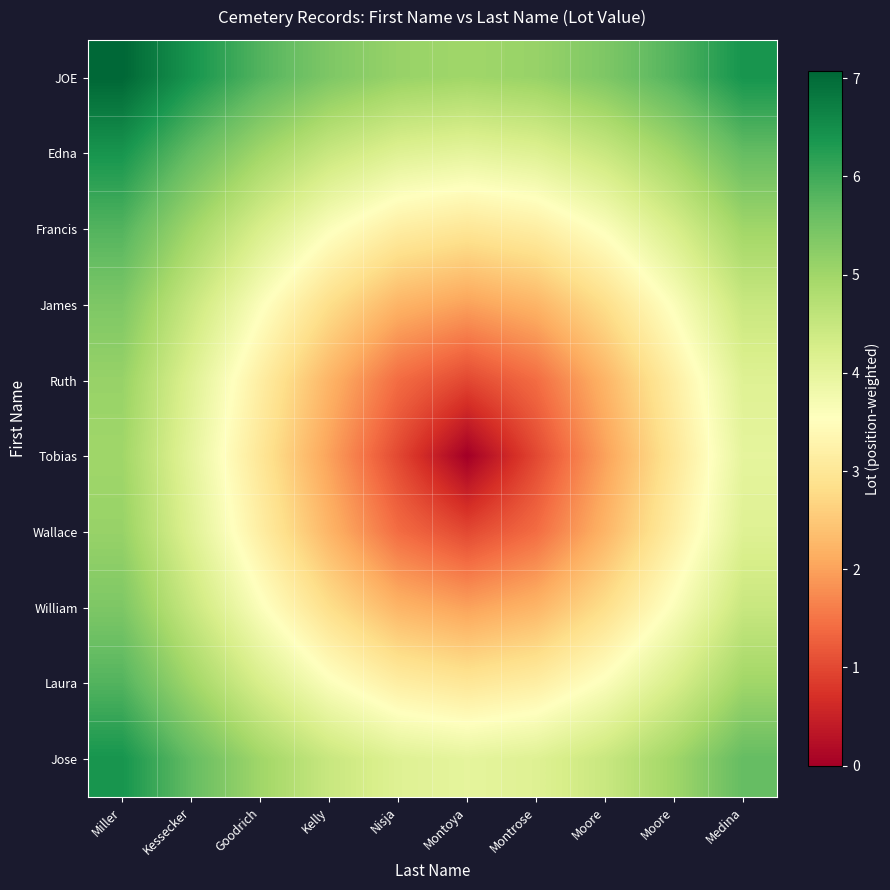

How many data points does each series have?

10